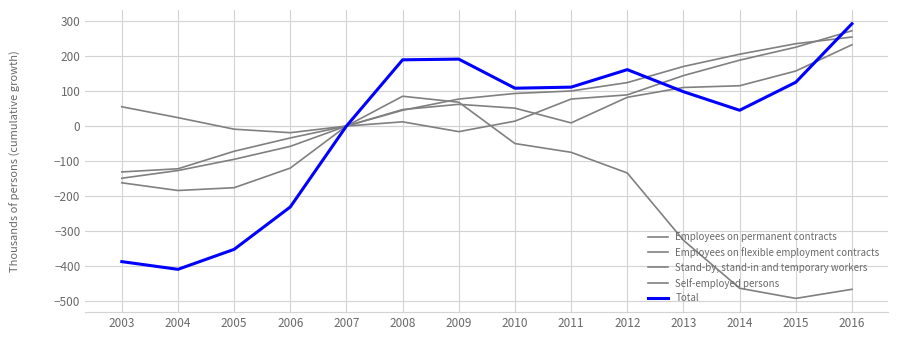

What is the value of the Employees on permanent contracts point at the 13th from the left?

-492